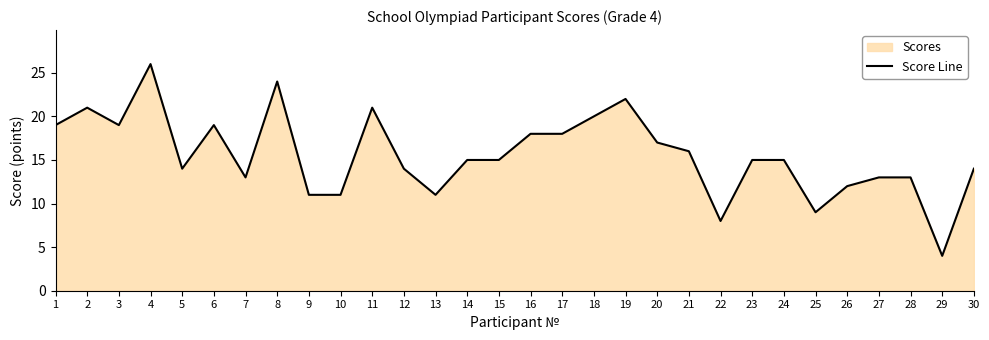

What is the difference between the values at 26 and 27?

1